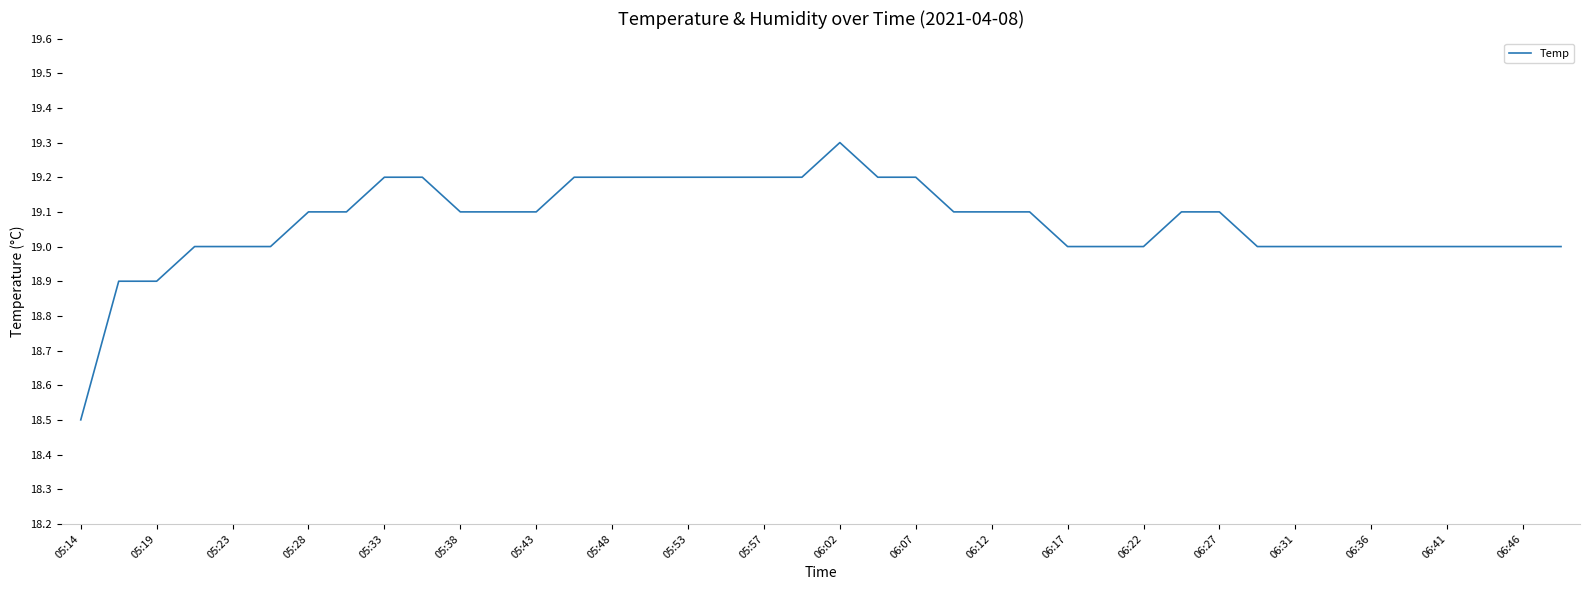

What is the maximum value shown in the chart?

19.3